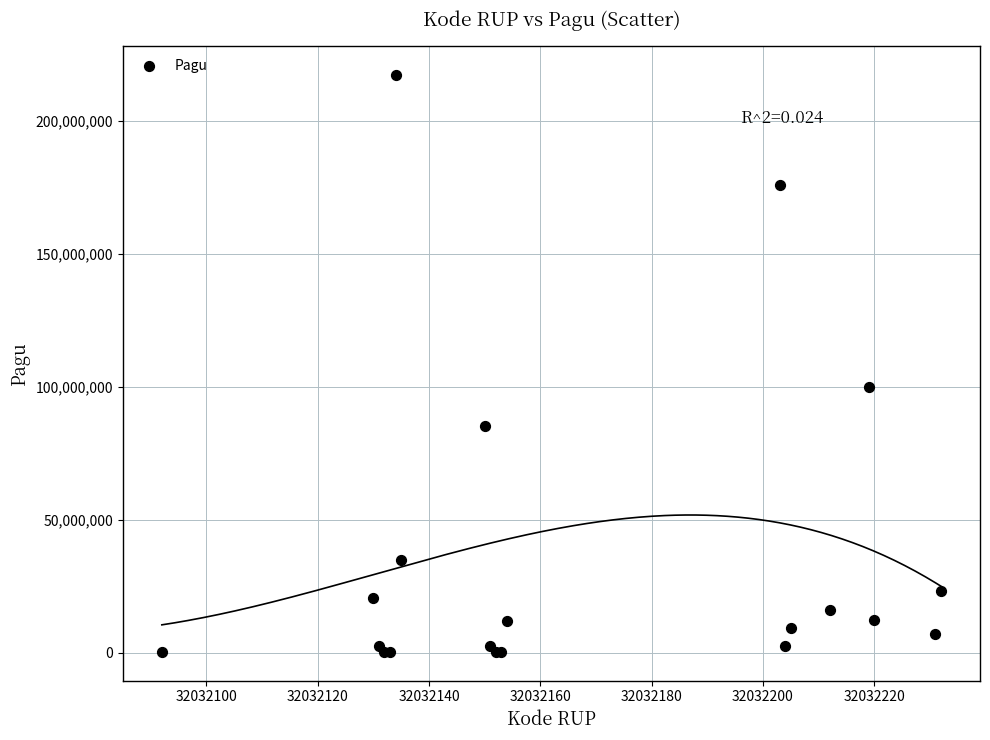

What Y value in the scatter plot is closest to 108800000?

99958000